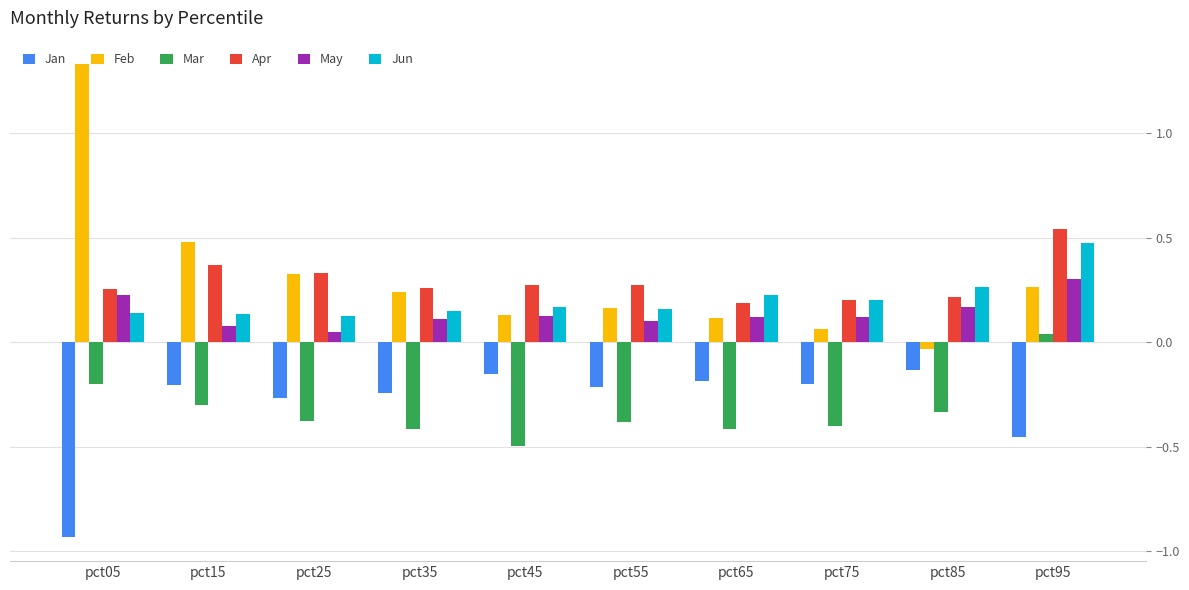

Count the number of categories in the chart.

10